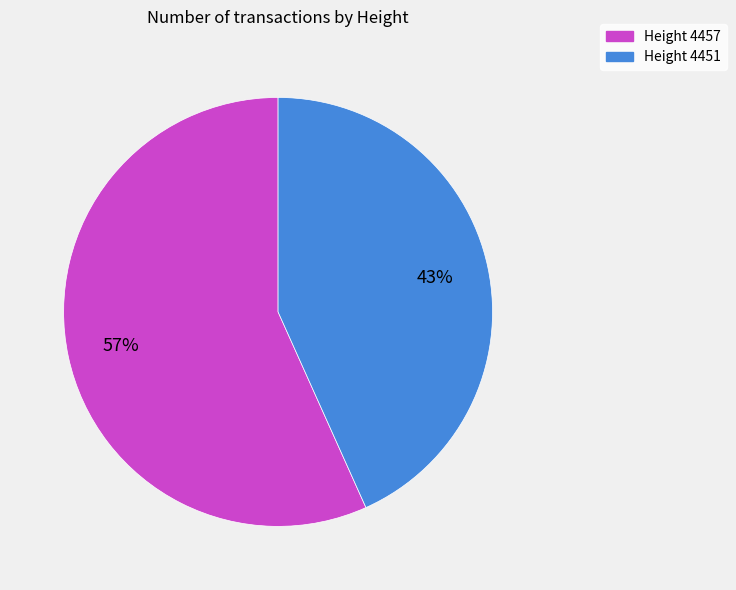

What is the smallest slice in the pie chart?

Height 4451